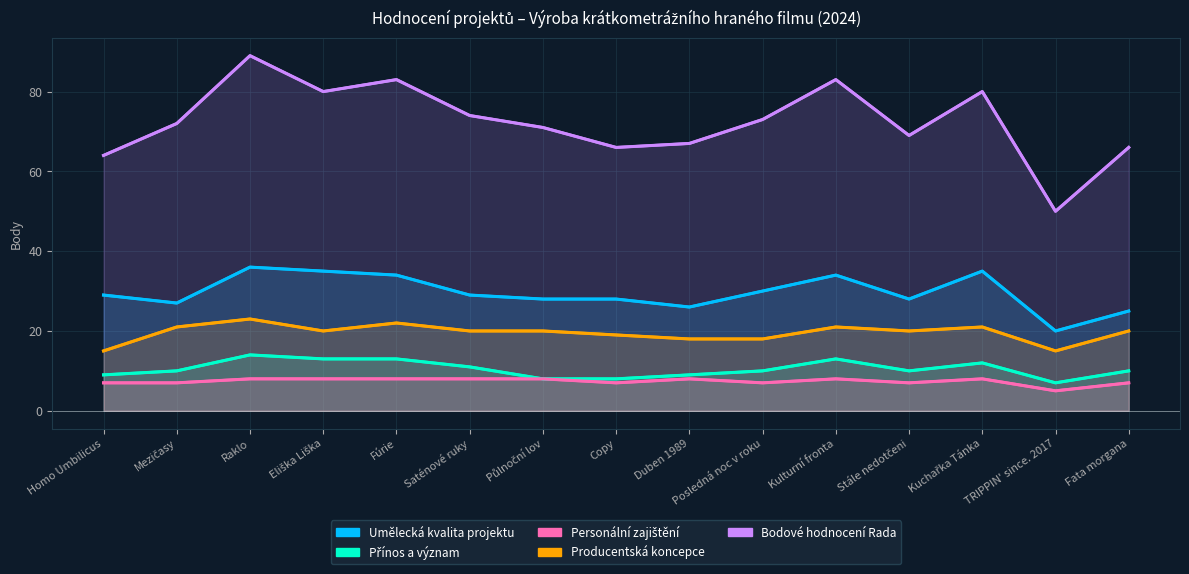

What are all the series names shown in the legend?

Umělecká kvalita projektu, Přínos a význam, Personální zajištění, Producentská koncepce, Bodové hodnocení Rada